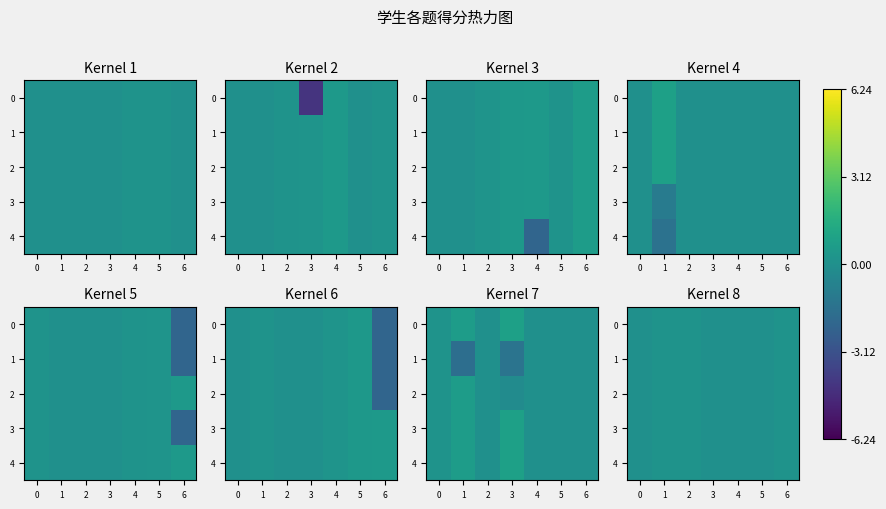

What is the difference between the maximum and minimum values in the 0 series?

0.2